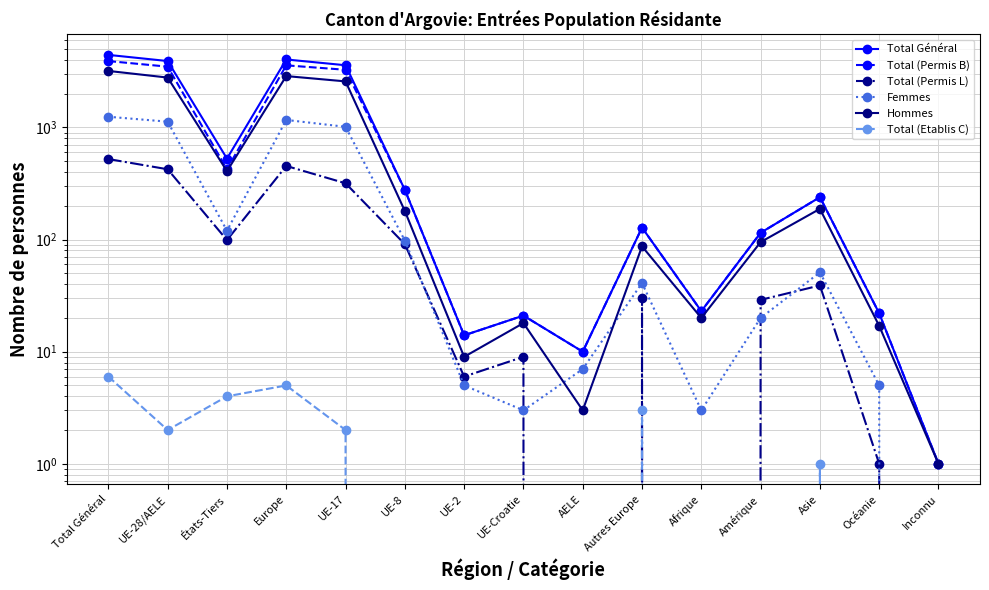

Which label corresponds to the largest value in the chart?

Total Général